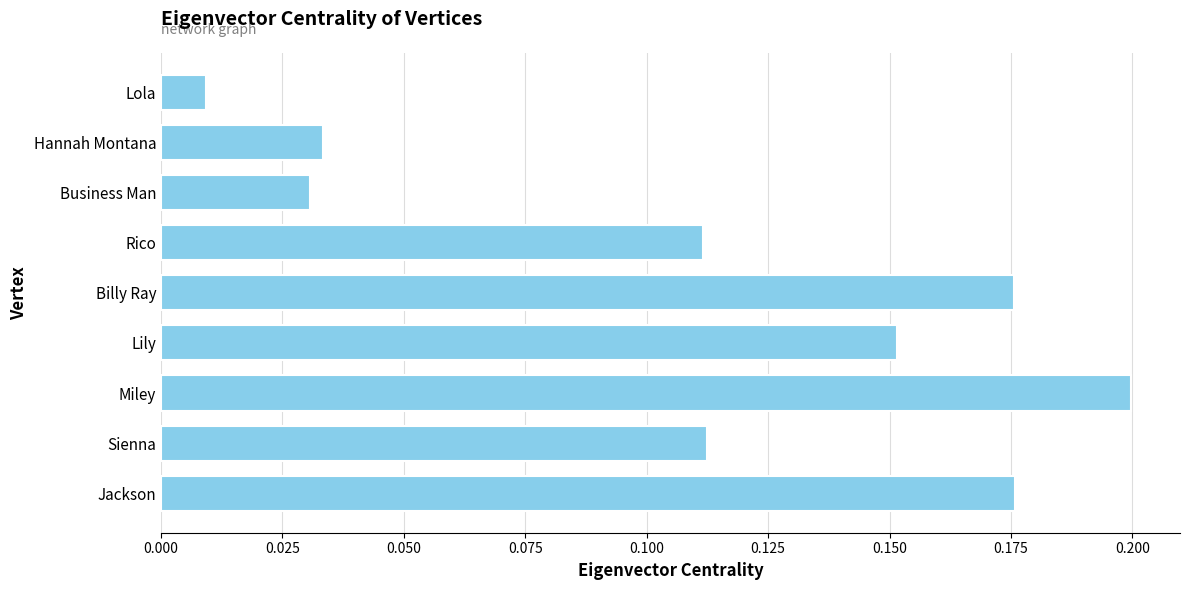

Does the chart contain stacked bars?

No